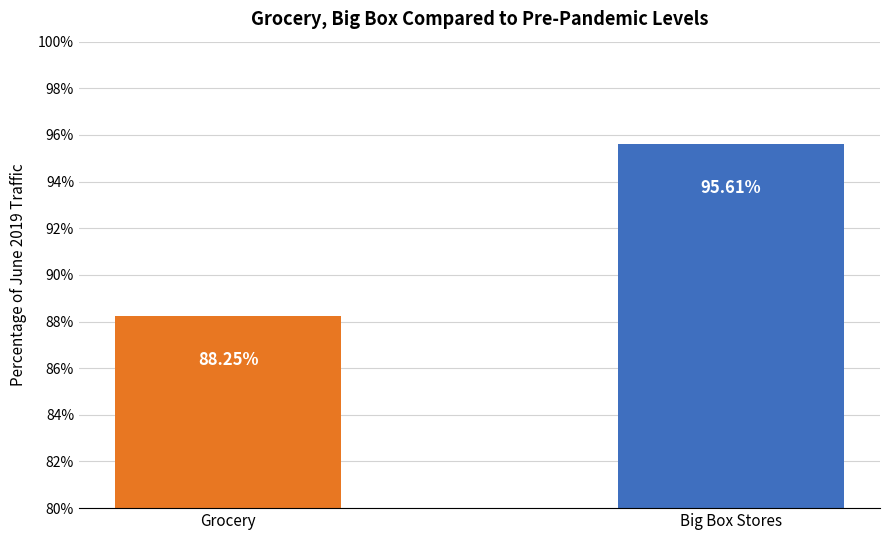

Which label corresponds to the largest value in the chart?

Big Box Stores